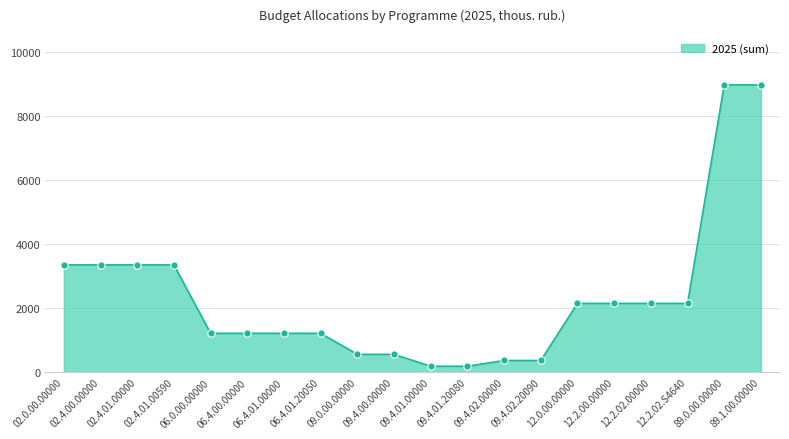

Approximately how many times larger is the value at 12.0.00.00000 compared to 02.4.01.00590?

0.6